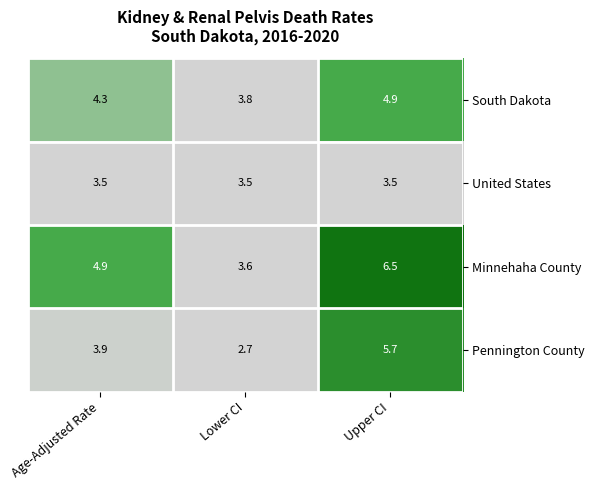

Count the number of categories in the chart.

3